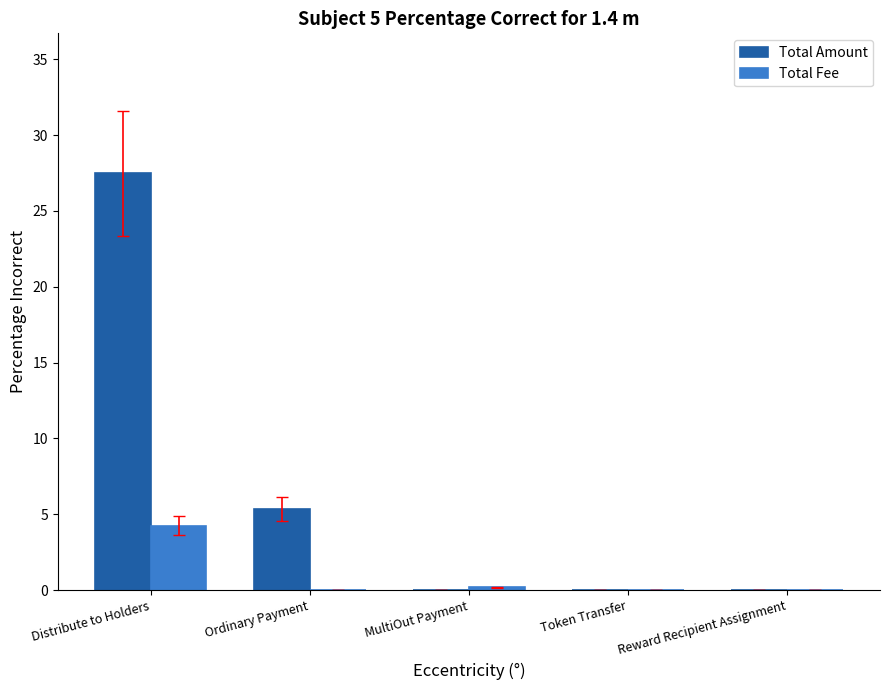

The value of Total Amount at MultiOut Payment is 0.0. True or false?

True